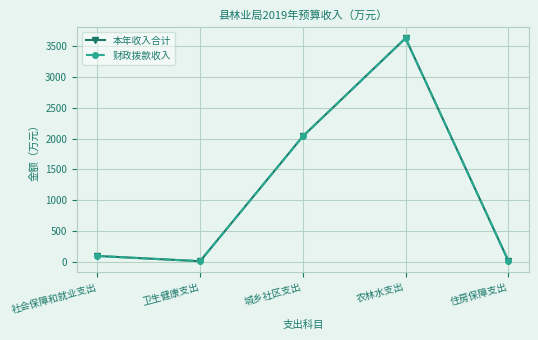

Reading left to right, what are all the values shown in this chart?

本年收入合计: 社会保障和就业支出=98.2	卫生健康支出=13.4	城乡社区支出=2035.7	农林水支出=3626.4	住房保障支出=21.5
财政拨款收入: 社会保障和就业支出=98.2	卫生健康支出=13.4	城乡社区支出=2035.7	农林水支出=3626.4	住房保障支出=21.5